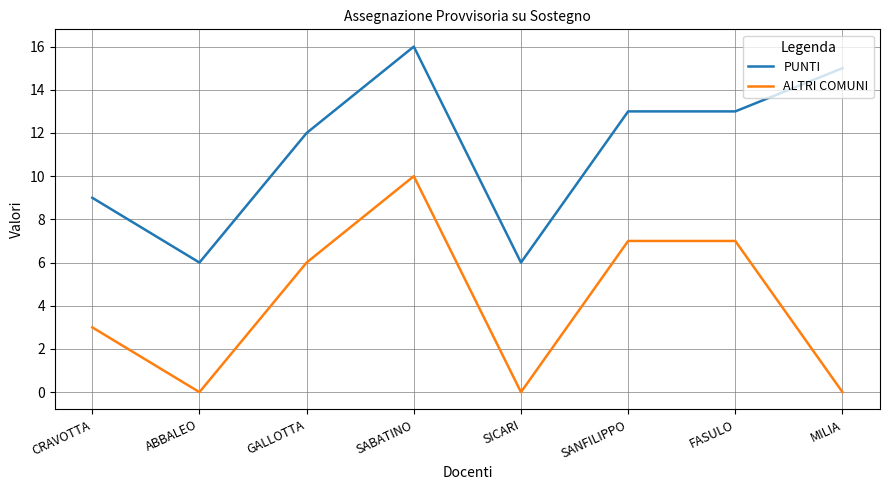

True or false: ALTRI COMUNI and PUNTI intersect in this chart.

False